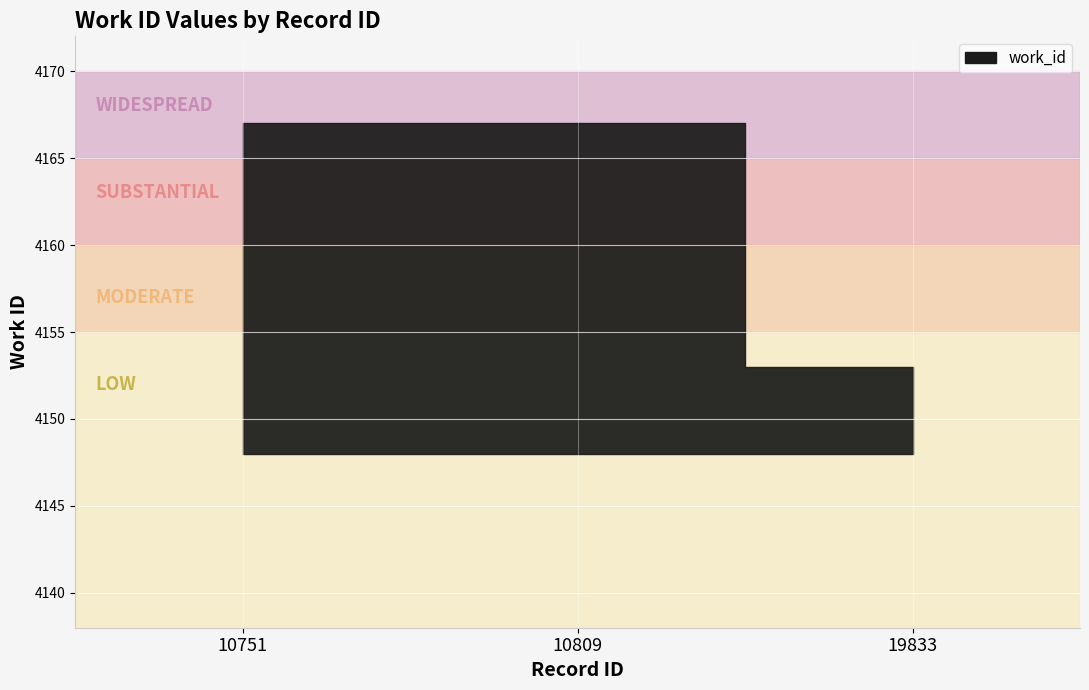

What is the sum of all values?

12487